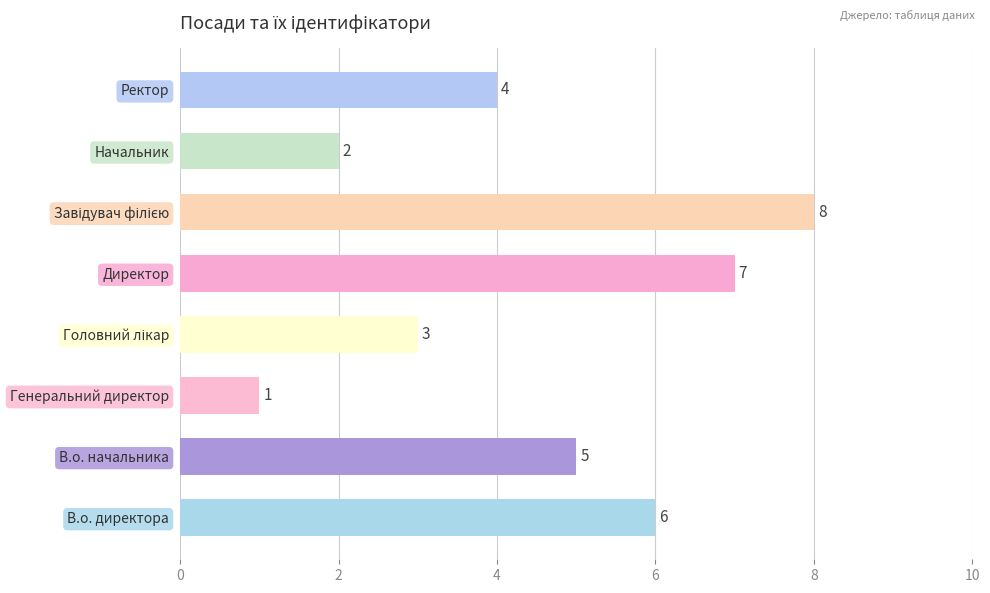

How many data points are less than 5?

4